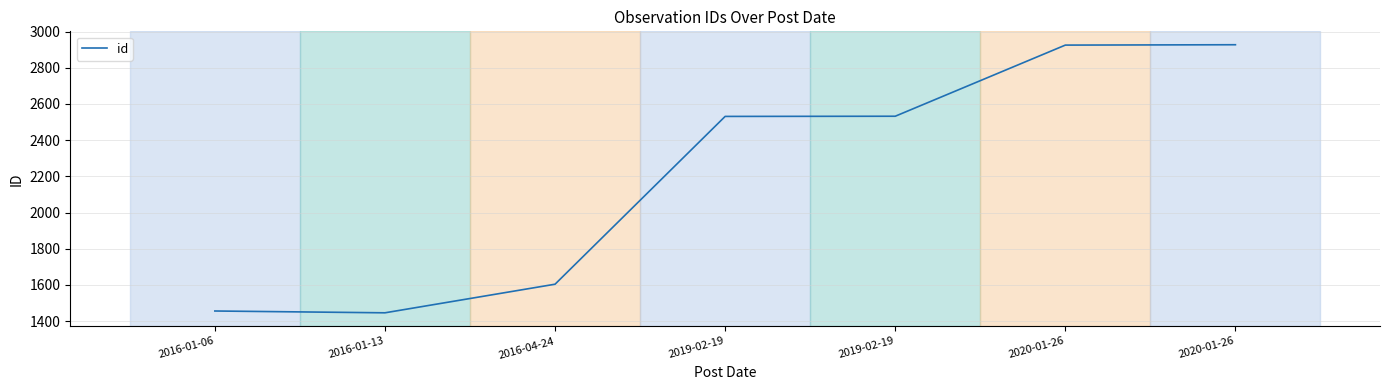

Where is the first local minimum?

2016-01-13